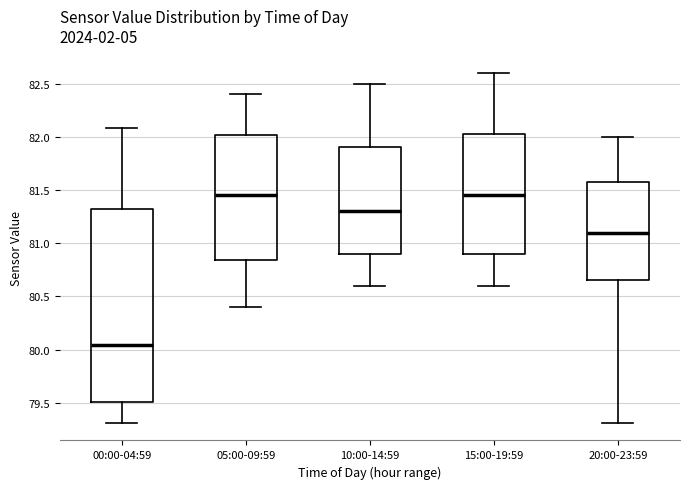

Reading left to right, read every box against the y-axis: the position of its median line, the range the box covers, and the ends of its whiskers. The values are not printed on the chart, so give them approximately, as read against the axis.

00:00-04:59: median 80.05, box 79.50 to 81.30, whiskers 79.30 to 82.10
05:00-09:59: median 81.45, box 80.85 to 82.00, whiskers 80.40 to 82.40
10:00-14:59: median 81.30, box 80.90 to 81.90, whiskers 80.60 to 82.50
15:00-19:59: median 81.45, box 80.90 to 82.05, whiskers 80.60 to 82.60
20:00-23:59: median 81.10, box 80.65 to 81.60, whiskers 79.30 to 82.00